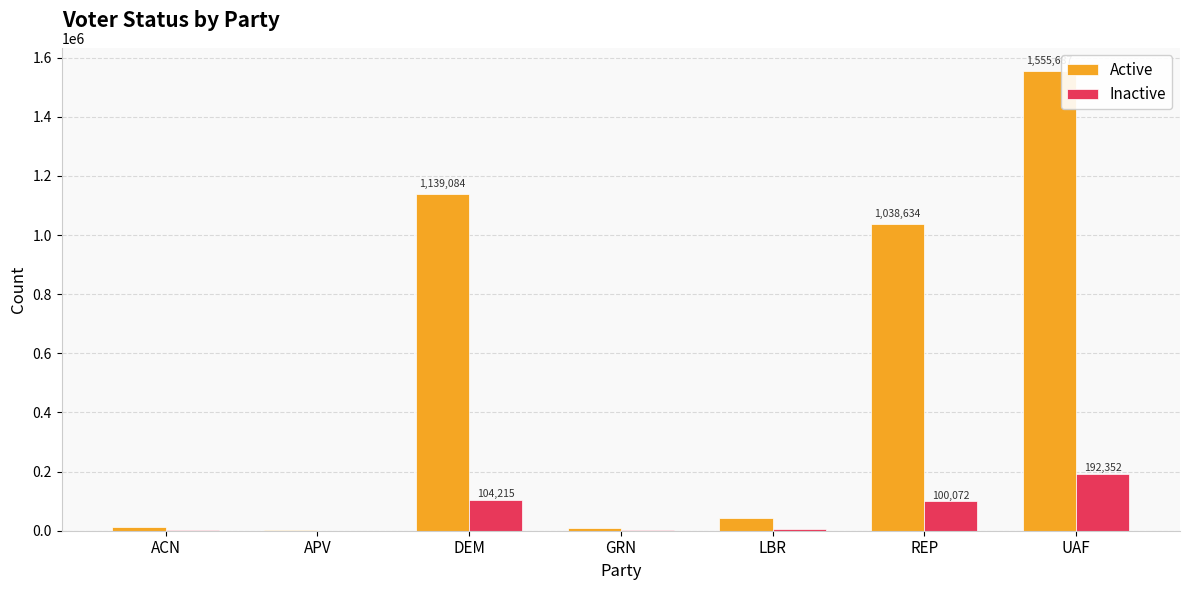

Is the value of Inactive at REP greater than the value of Active at DEM?

No